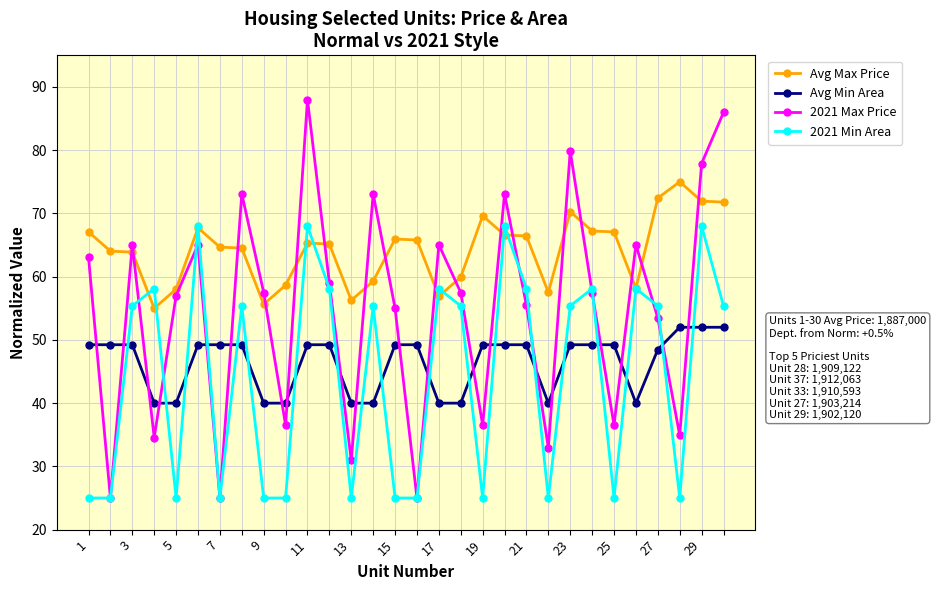

What is the value of the Avg Min Area point at the 28th from the left?

52.0